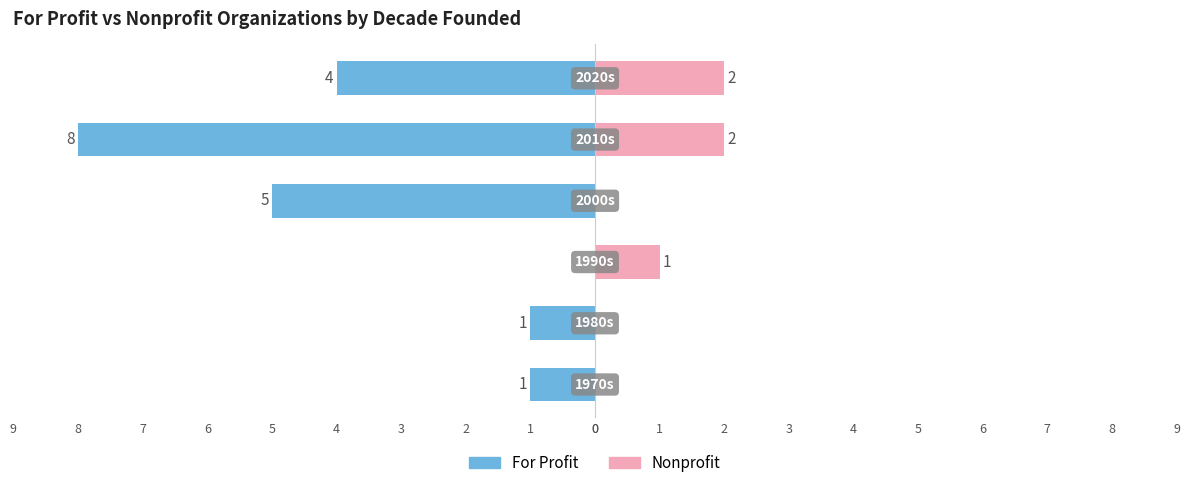

How many groups of bars are there?

6